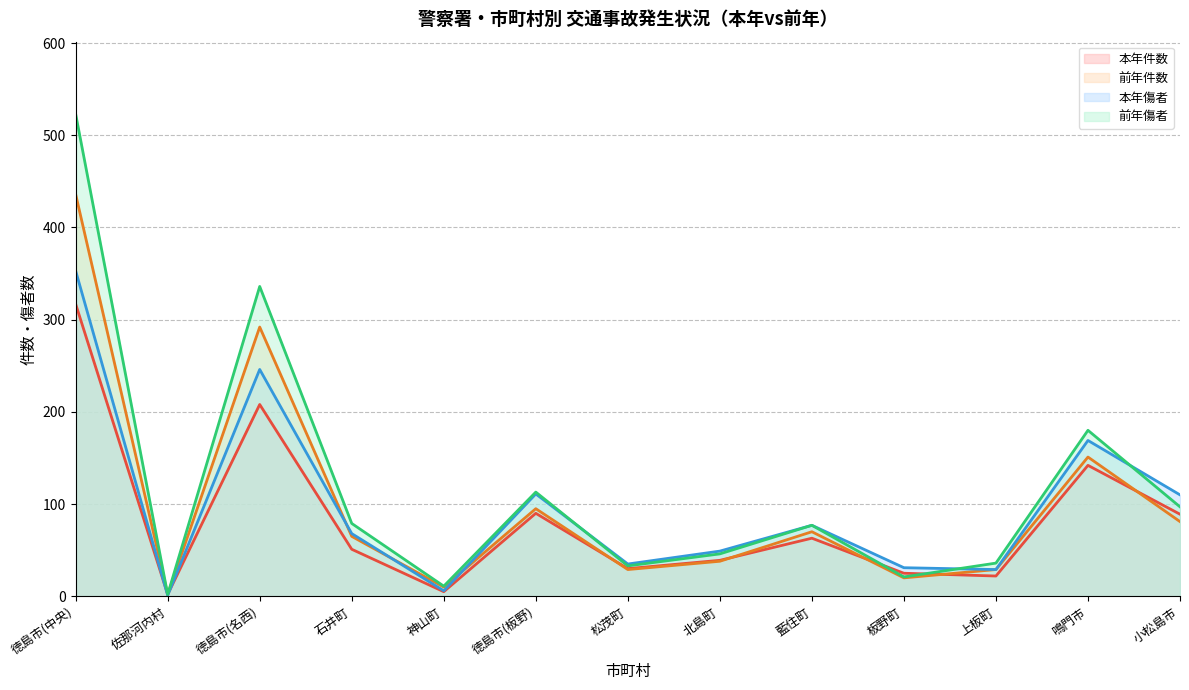

Reading right to left, extract all data points from this chart.

本年件数: 小松島市=89	鳴門市=142	上板町=22	板野町=25	藍住町=63	北島町=39	松茂町=30	徳島市(板野)=90	神山町=5	石井町=51	徳島市(名西)=208	佐那河内村=2	徳島市(中央)=317
前年件数: 小松島市=81	鳴門市=151	上板町=29	板野町=20	藍住町=70	北島町=38	松茂町=29	徳島市(板野)=95	神山町=10	石井町=65	徳島市(名西)=292	佐那河内村=2	徳島市(中央)=436
本年傷者: 小松島市=110	鳴門市=169	上板町=29	板野町=31	藍住町=77	北島町=49	松茂町=35	徳島市(板野)=111	神山町=6	石井町=68	徳島市(名西)=246	佐那河内村=1	徳島市(中央)=353
前年傷者: 小松島市=97	鳴門市=180	上板町=36	板野町=21	藍住町=77	北島町=46	松茂町=33	徳島市(板野)=113	神山町=11	石井町=79	徳島市(名西)=336	佐那河内村=2	徳島市(中央)=523